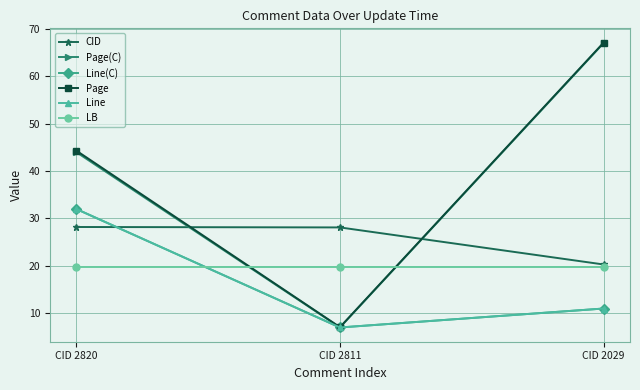

What is the approximate value of Line at CID 2820?

32.0